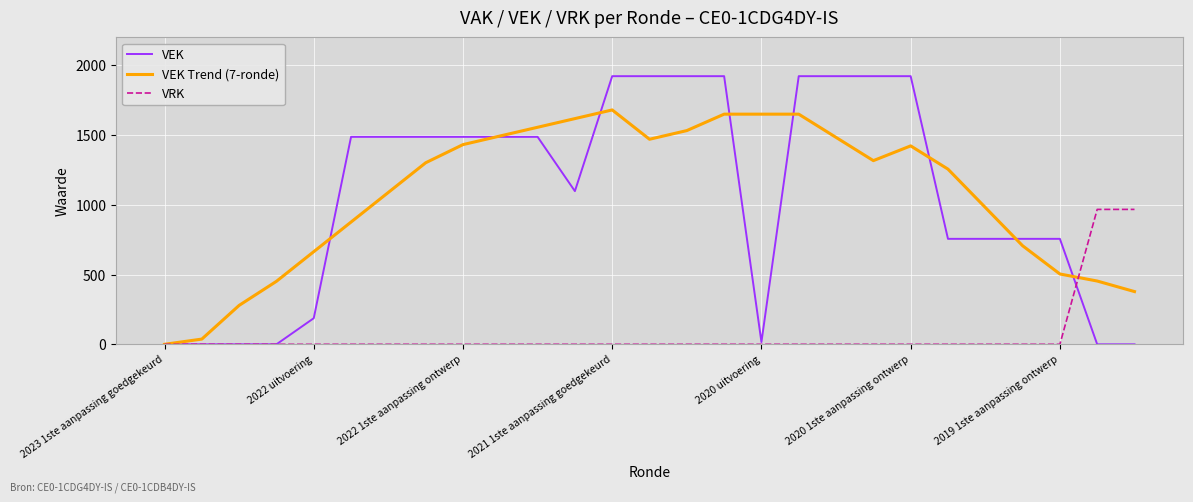

Rank the series by their maximum value, from lowest to highest.

VRK, VEK Trend (7-ronde), VEK